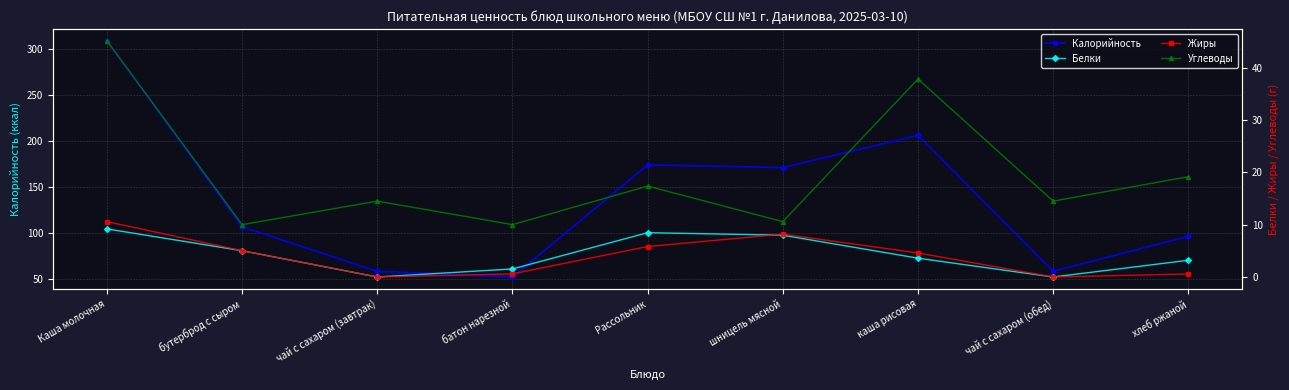

True or false: Калорийность and Жиры cross at least once.

False